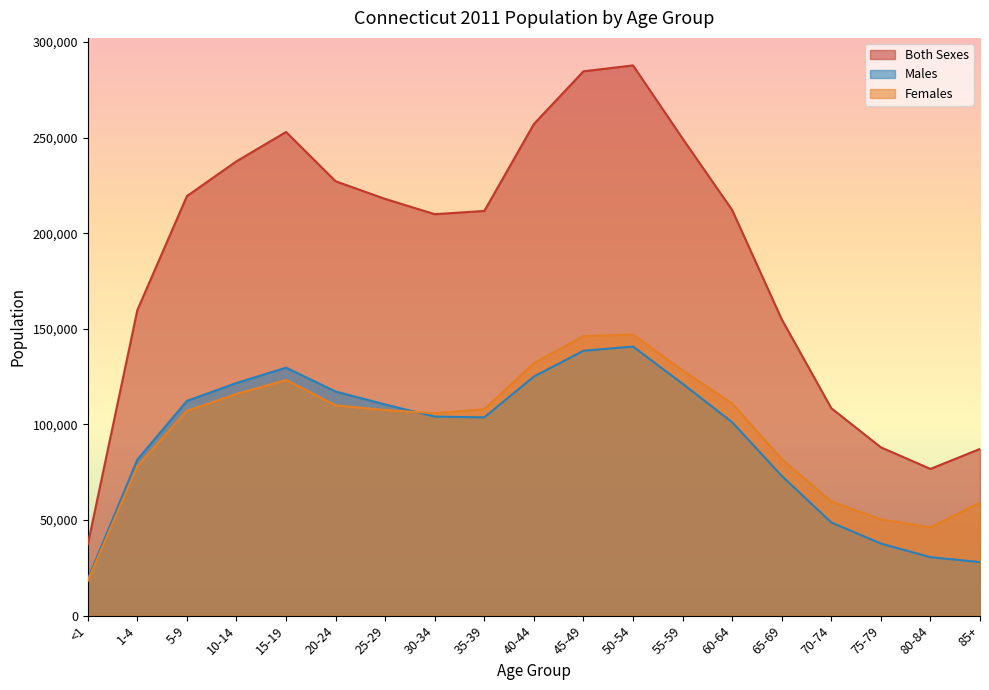

Reading right to left, transcribe all the data shown in this chart.

Both Sexes: 85+=87199	80-84=76753	75-79=88037	70-74=108499	65-69=154971	60-64=212138	55-59=249525	50-54=287795	45-49=284704	40-44=257140	35-39=211669	30-34=209979	25-29=217952	20-24=227188	15-19=252973	10-14=237640	5-9=219451	1-4=159819	<1=37277
Males: 85+=28013	80-84=30578	75-79=37682	70-74=48752	65-69=73104	60-64=101166	55-59=121298	50-54=140734	45-49=138543	40-44=125057	35-39=103709	30-34=104109	25-29=110443	20-24=117219	15-19=129724	10-14=121665	5-9=112314	1-4=81603	<1=19103
Females: 85+=59186	80-84=46175	75-79=50355	70-74=59747	65-69=81867	60-64=110972	55-59=128227	50-54=147061	45-49=146161	40-44=132083	35-39=107960	30-34=105870	25-29=107509	20-24=109969	15-19=123249	10-14=115975	5-9=107137	1-4=78216	<1=18174